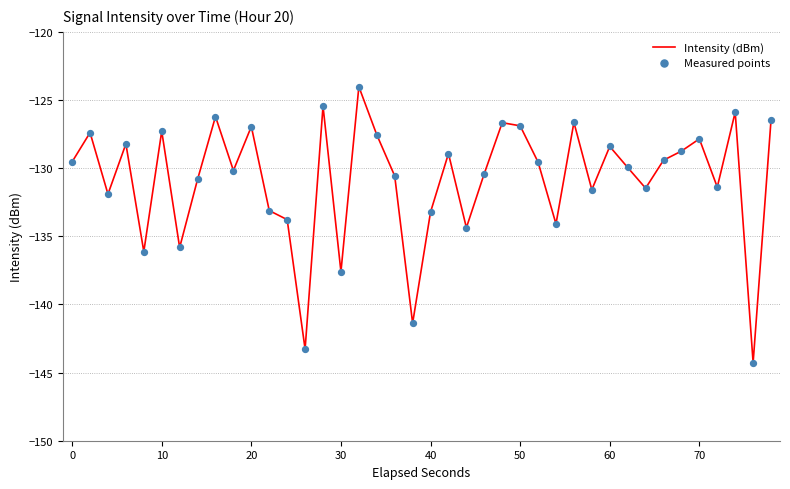

What is the greatest value displayed?

-124.0